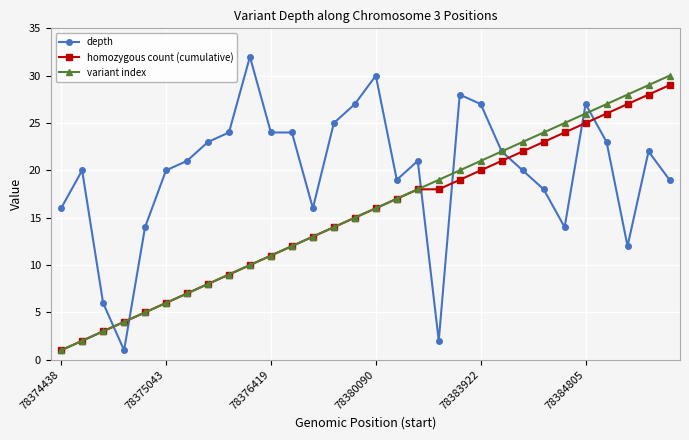

Which series has the largest total across all categories?

depth